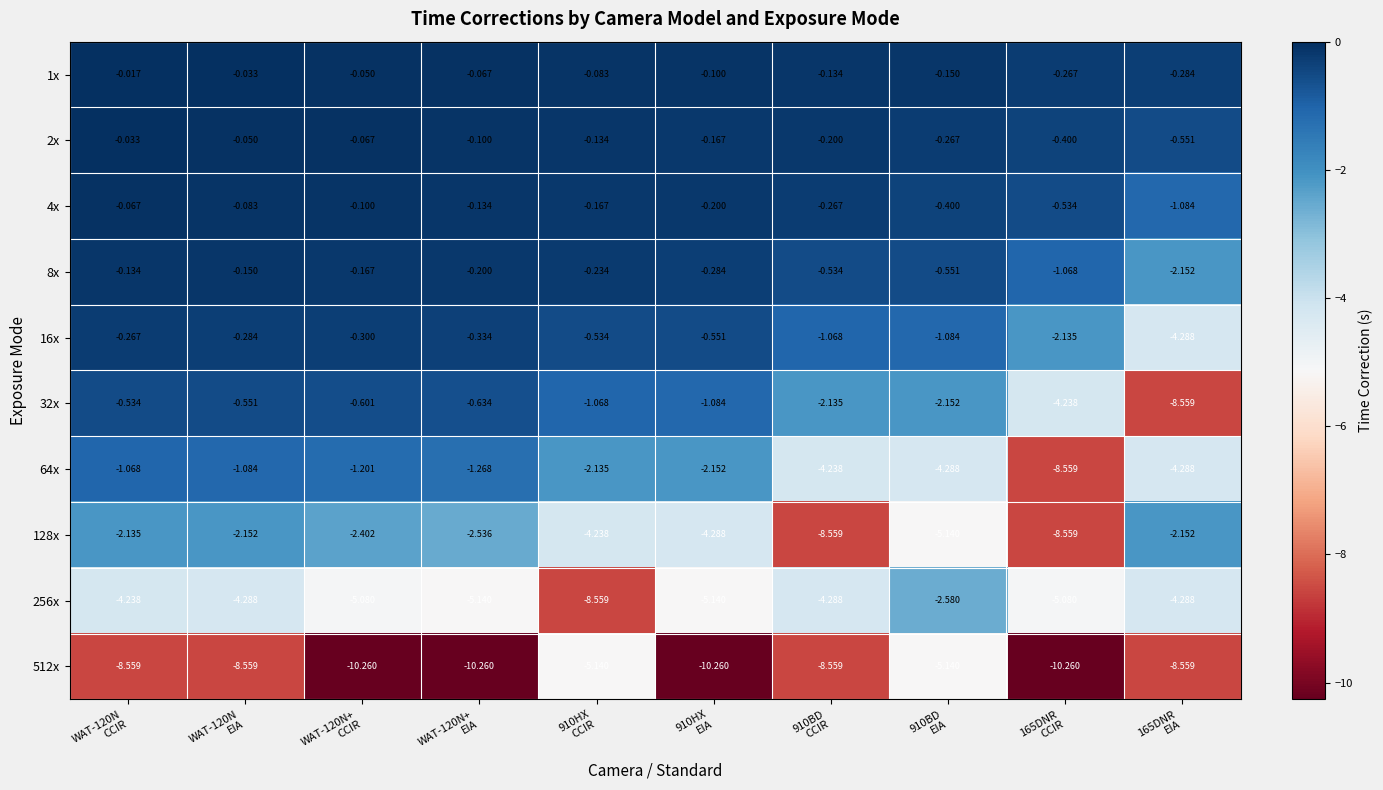

Which series has the widest spread of values?

32x